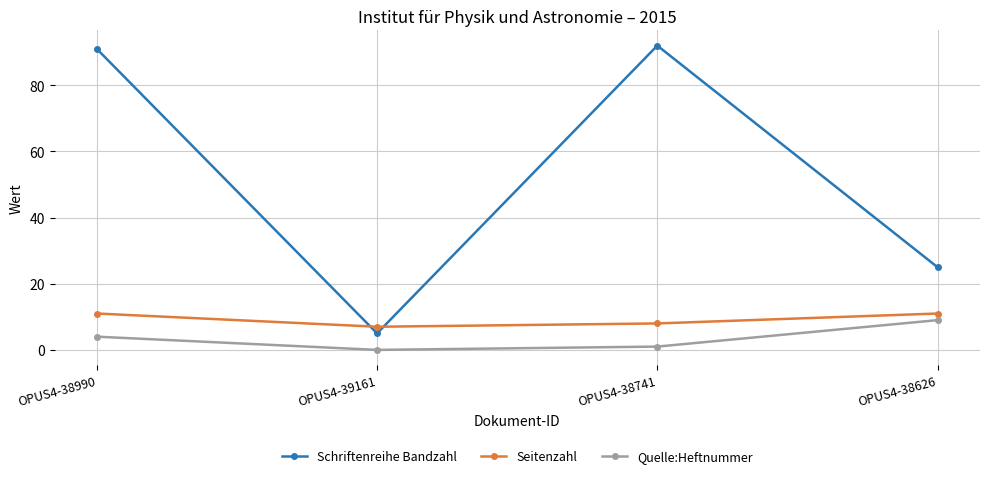

Which label corresponds to the smallest value in the chart?

OPUS4-39161